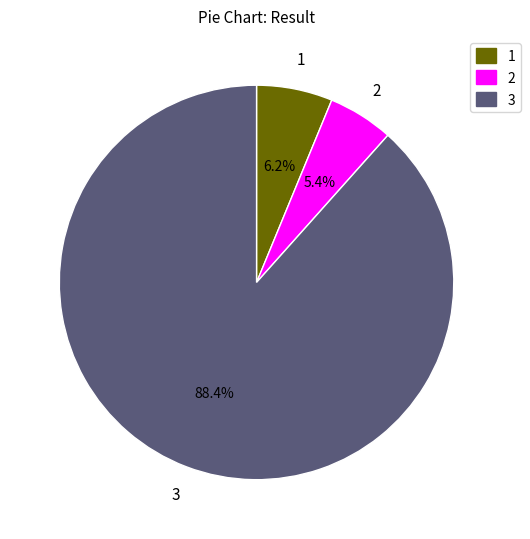

Combined, do 2 and 3 account for over 50%?

Yes